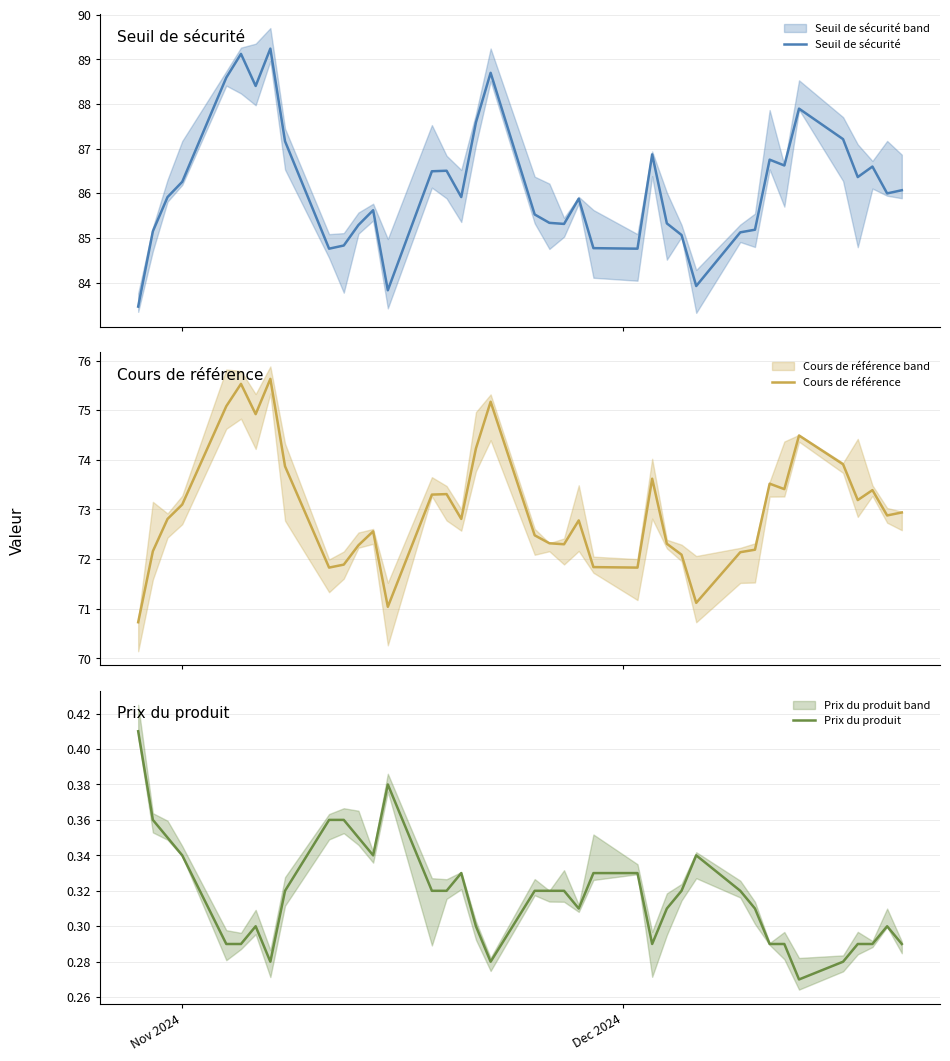

At how many categories does at least one series exceed 31?

39